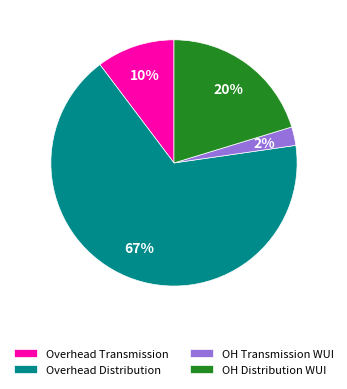

Do Overhead Transmission and OH Distribution WUI together represent more than half of the pie?

No